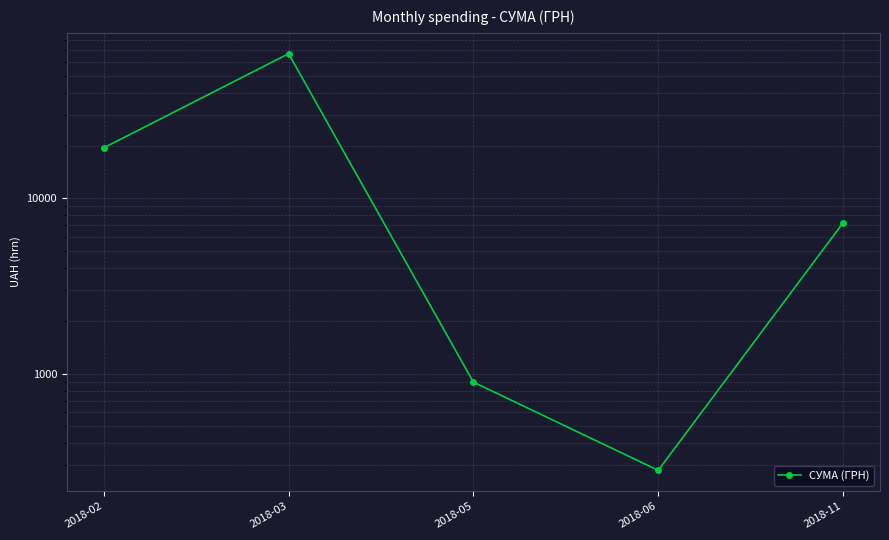

What is the approximate value at 2018-02?

19433.8